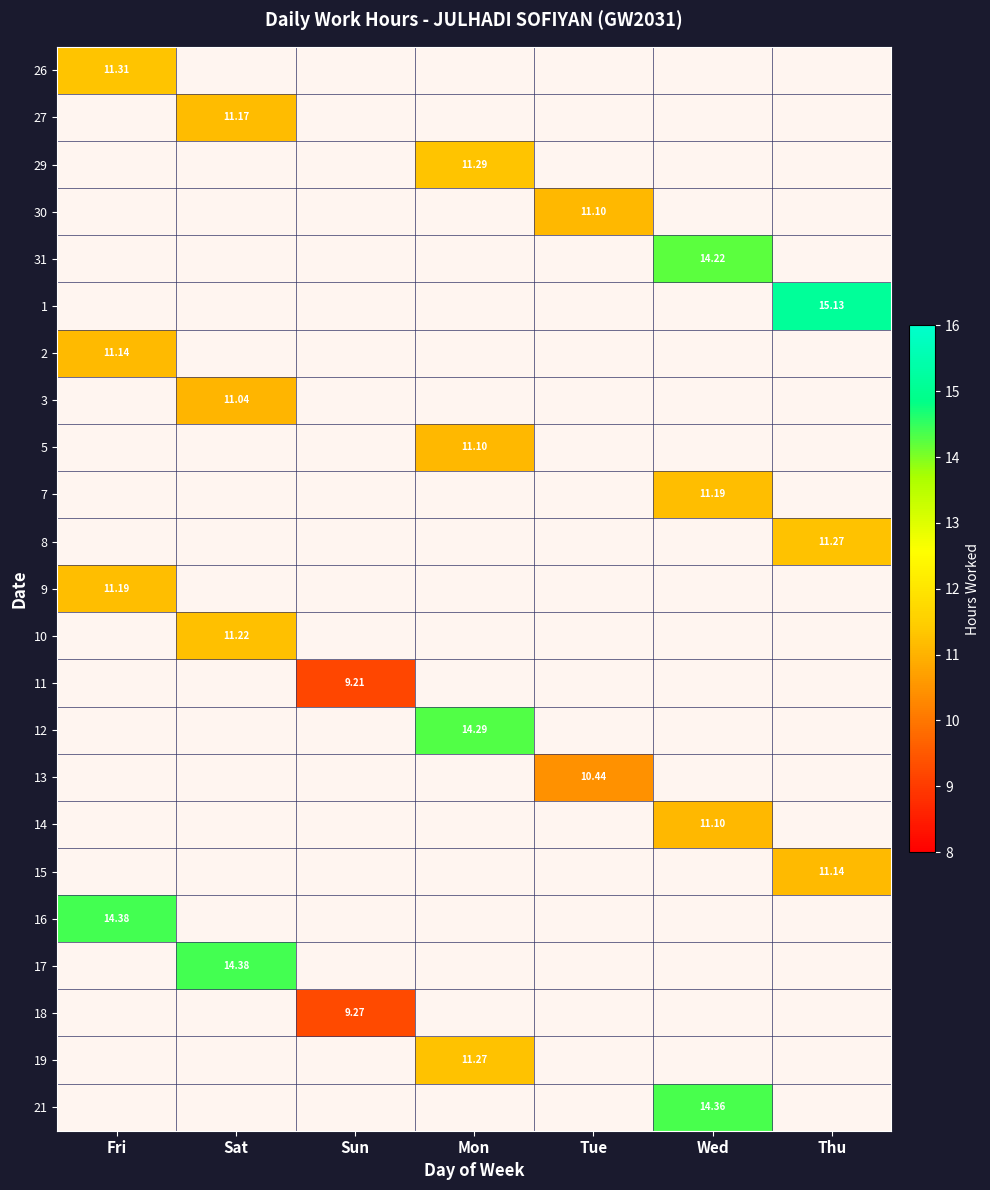

At which label is 16 closest to 14?

Fri